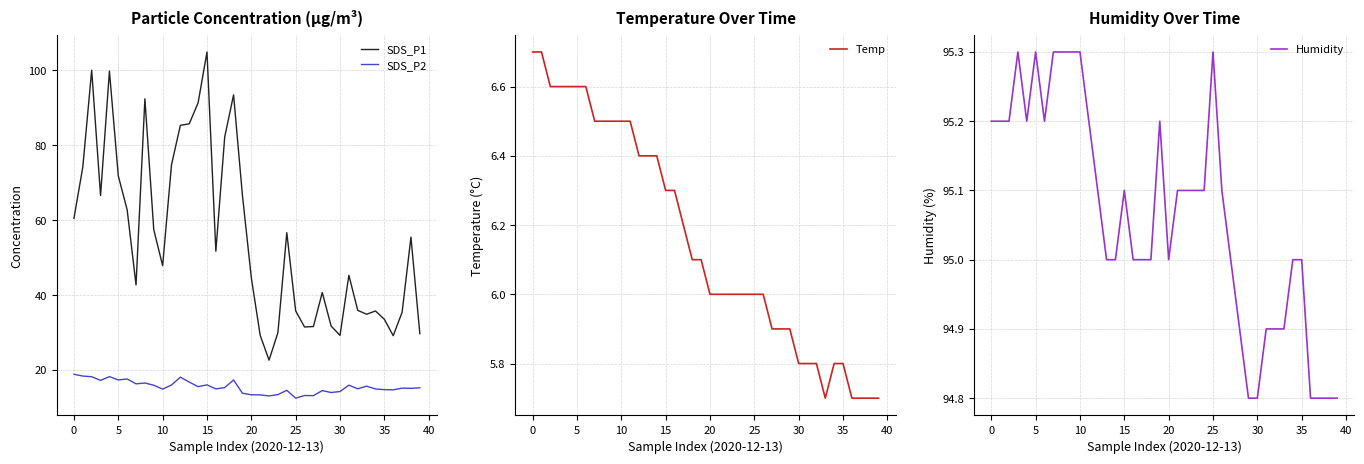

At which label does SDS_P2 first exceed 15?

0